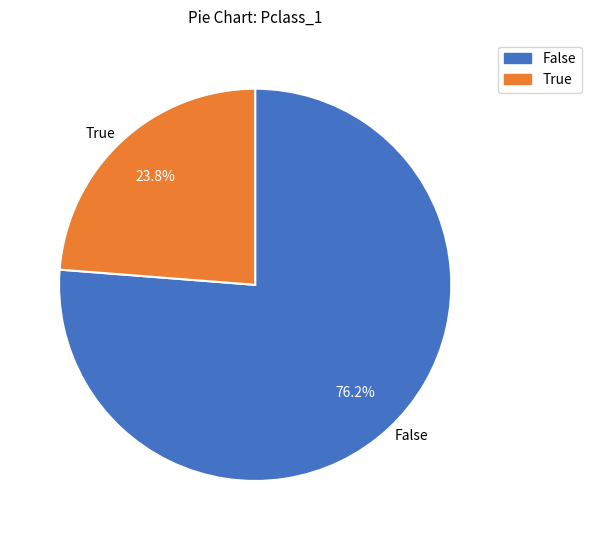

Is the sum of False and True greater than half?

Yes